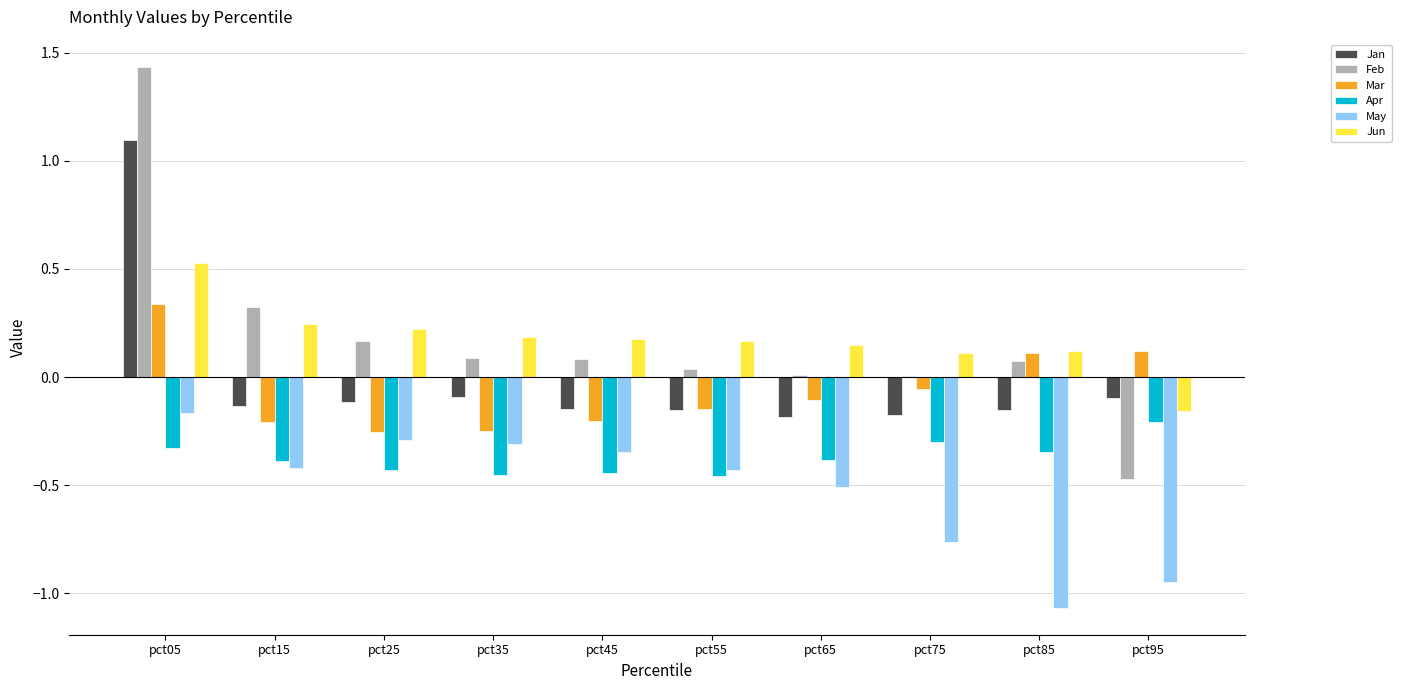

Is the value of Apr at pct05 greater than the value of Jan at pct25?

No